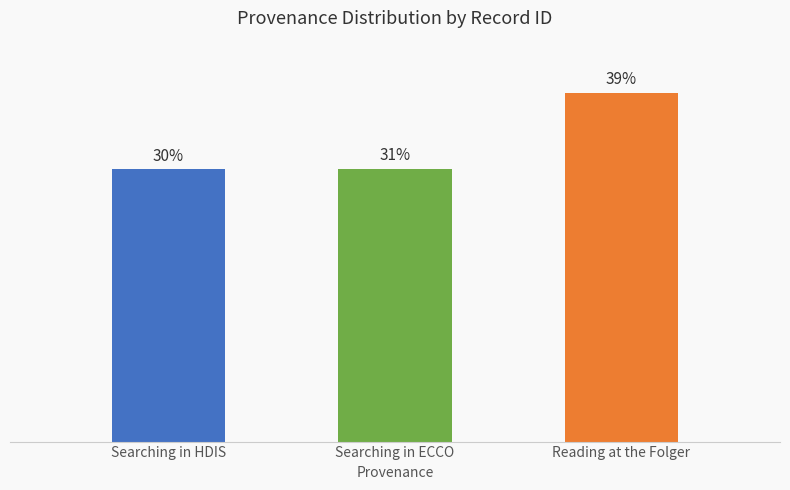

Reading left to right, transcribe all the data shown in this chart.

Searching in HDIS=30.5	Searching in ECCO=30.5	Reading at the Folger=39.0